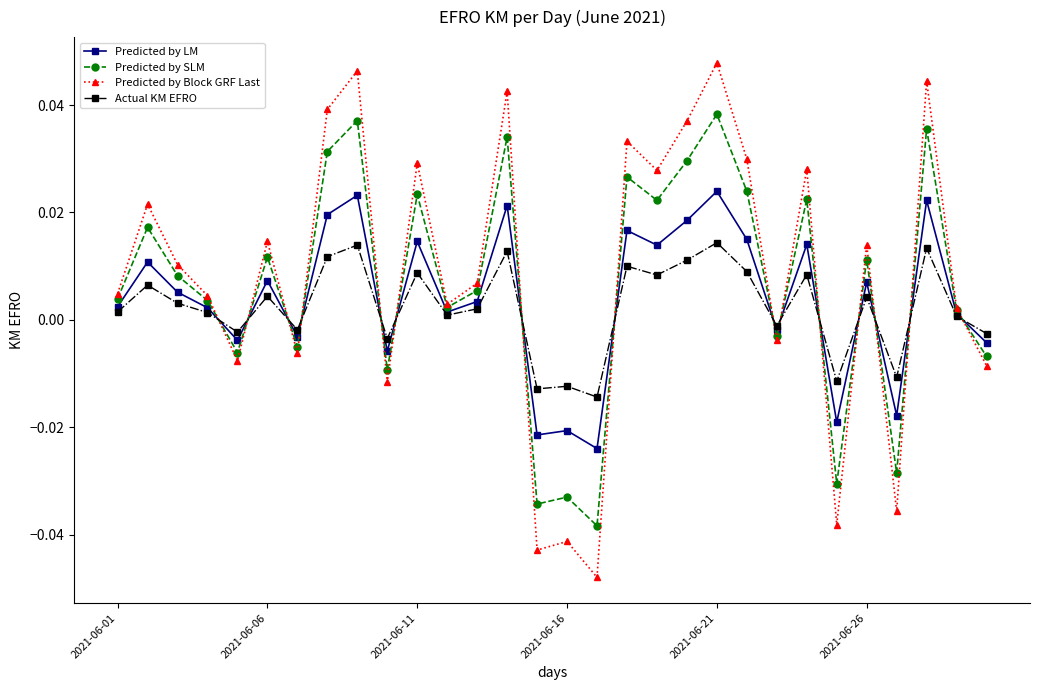

Rank the series by their maximum value, from lowest to highest.

Actual KM EFRO, Predicted by LM, Predicted by SLM, Predicted by Block GRF Last